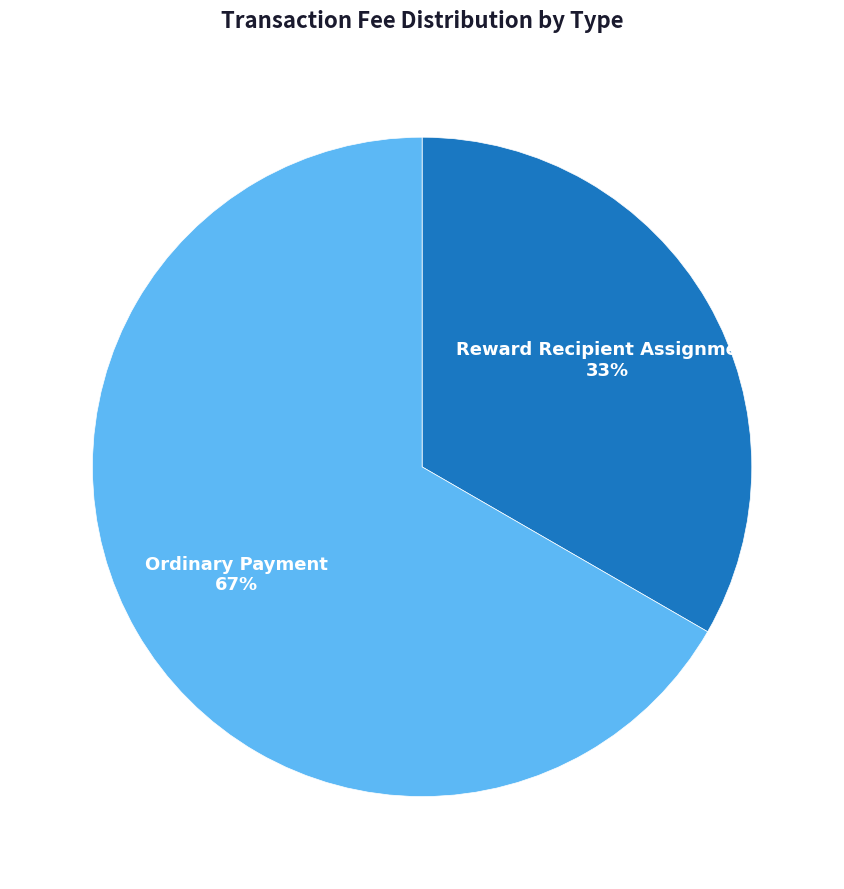

How many segments does this pie chart have?

2